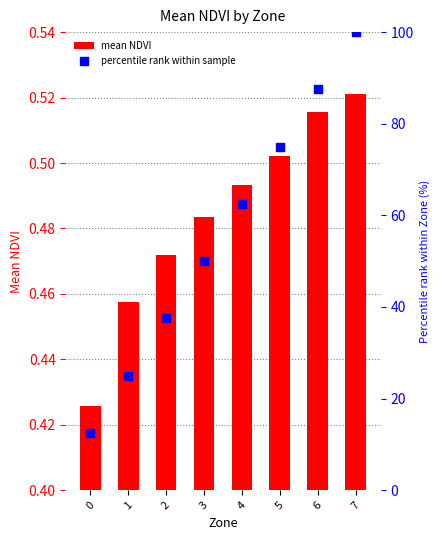

Which series has the largest total across all categories?

percentile rank within sample